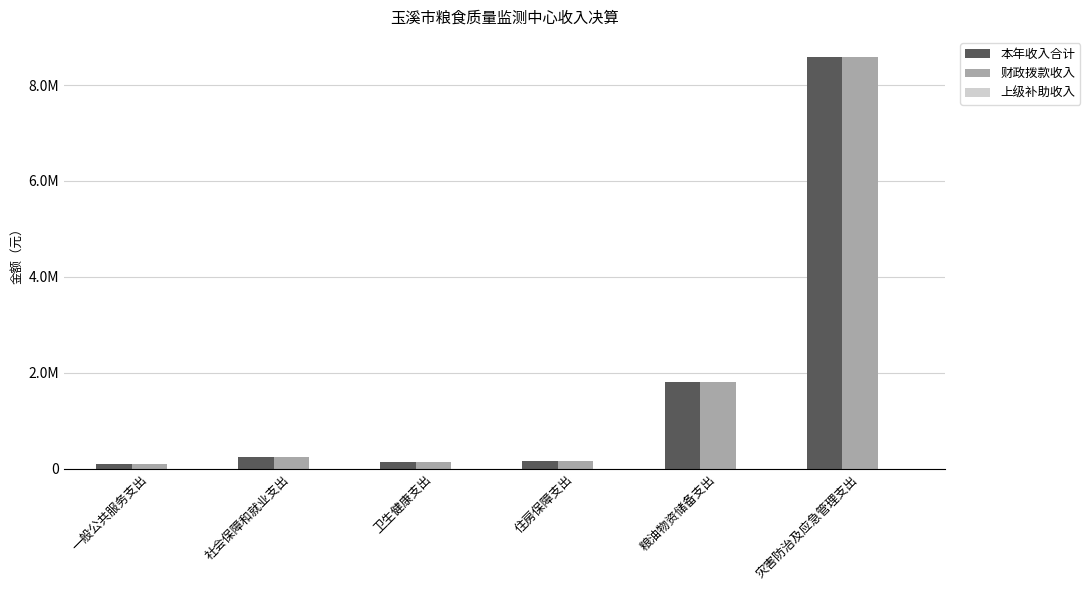

Does the chart contain stacked bars?

No